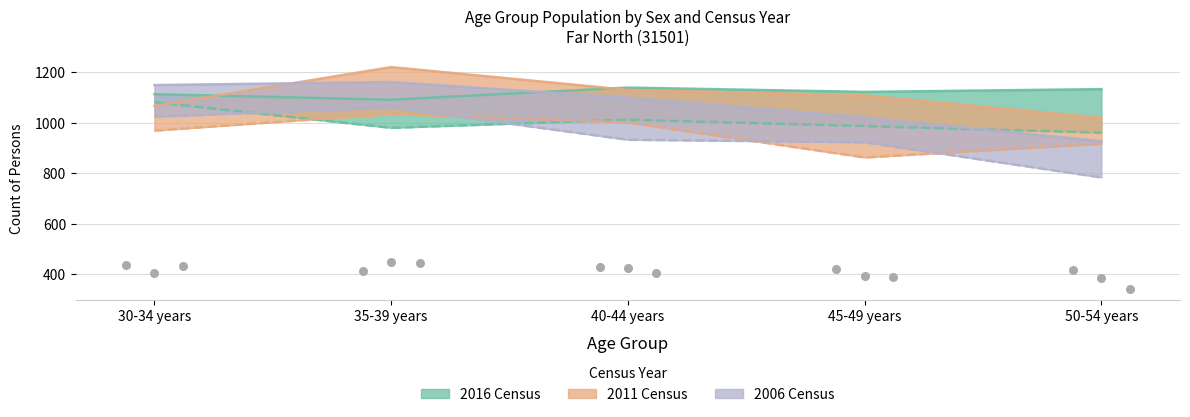

Which series has the widest spread of Y values?

2006 Females